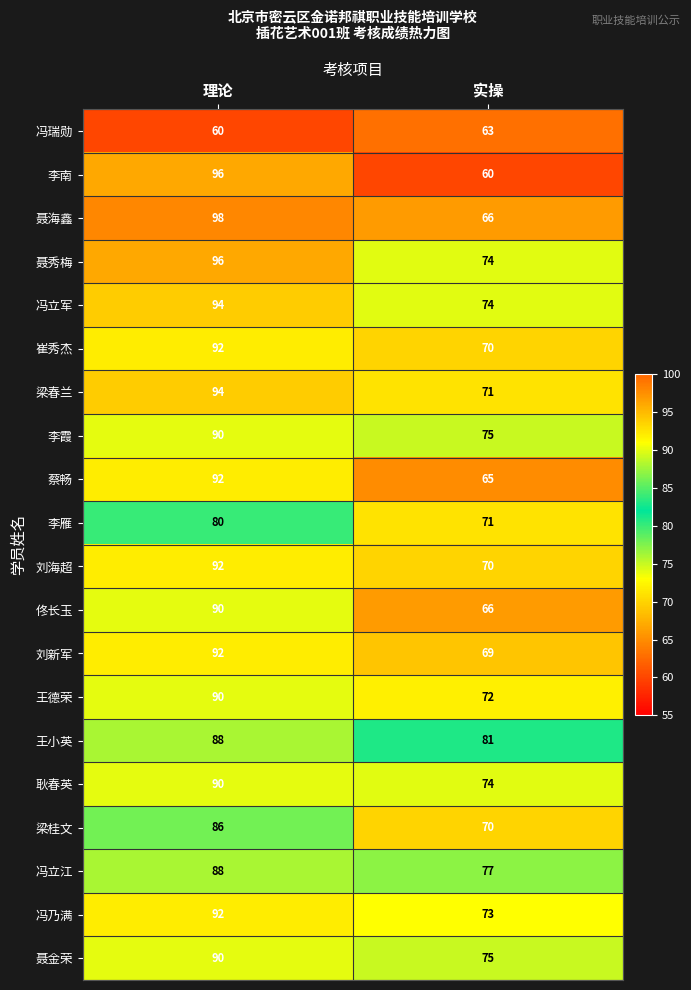

Which series has the widest spread of values?

李南